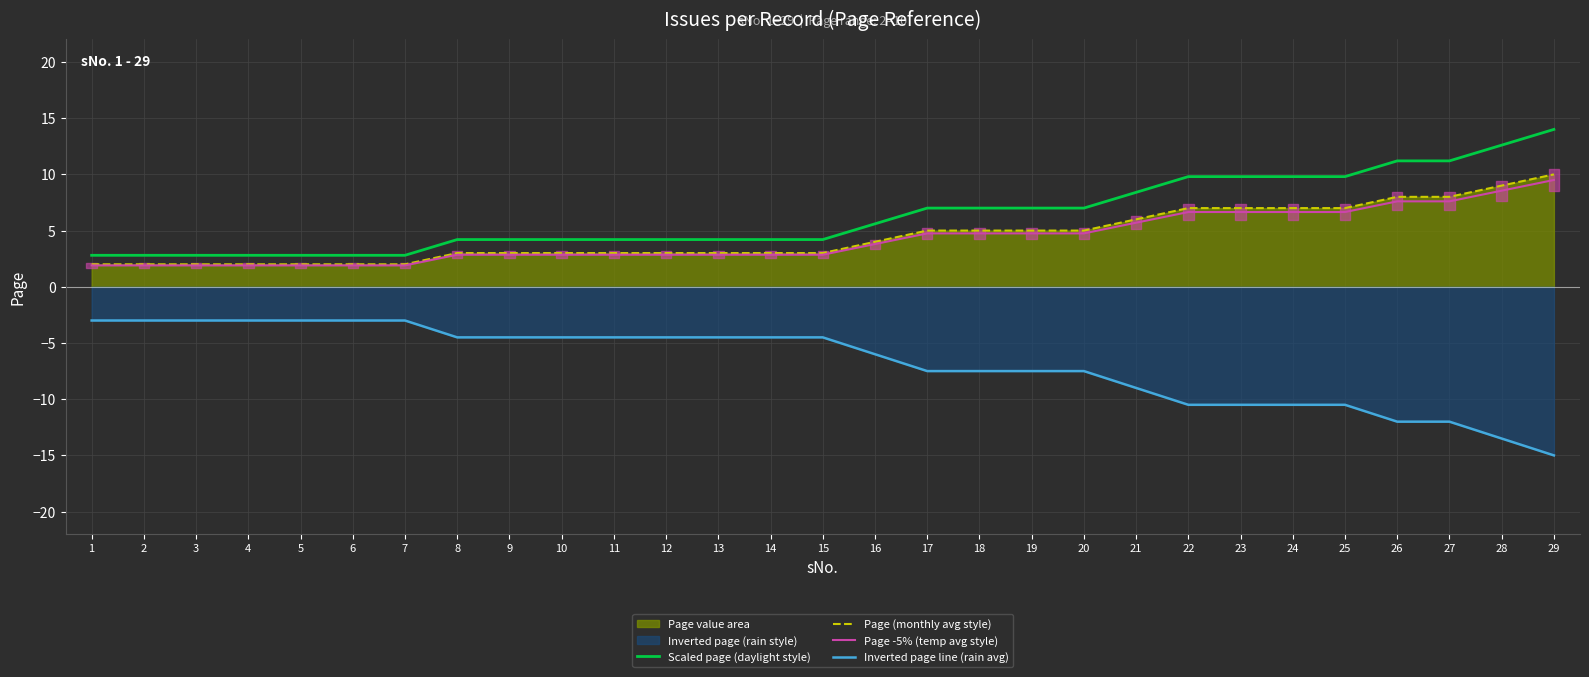

Reading right to left, extract all data points from this chart.

Scaled page (daylight style): 14.0	12.6	11.2	11.2	9.8	9.8	9.8	9.8	8.4	7.0	7.0	7.0	7.0	5.6	4.2	4.2	4.2	4.2	4.2	4.2	4.2	4.2	2.8	2.8	2.8	2.8	2.8	2.8	2.8
Page (monthly avg style): 10.0	9.0	8.0	8.0	7.0	7.0	7.0	7.0	6.0	5.0	5.0	5.0	5.0	4.0	3.0	3.0	3.0	3.0	3.0	3.0	3.0	3.0	2.0	2.0	2.0	2.0	2.0	2.0	2.0
Page -5% (temp avg style): 9.5	8.5	7.6	7.6	6.6	6.6	6.6	6.6	5.7	4.8	4.8	4.8	4.8	3.8	2.8	2.8	2.8	2.8	2.8	2.8	2.8	2.8	1.9	1.9	1.9	1.9	1.9	1.9	1.9
Inverted page line (rain avg): -15.0	-13.5	-12.0	-12.0	-10.5	-10.5	-10.5	-10.5	-9.0	-7.5	-7.5	-7.5	-7.5	-6.0	-4.5	-4.5	-4.5	-4.5	-4.5	-4.5	-4.5	-4.5	-3.0	-3.0	-3.0	-3.0	-3.0	-3.0	-3.0